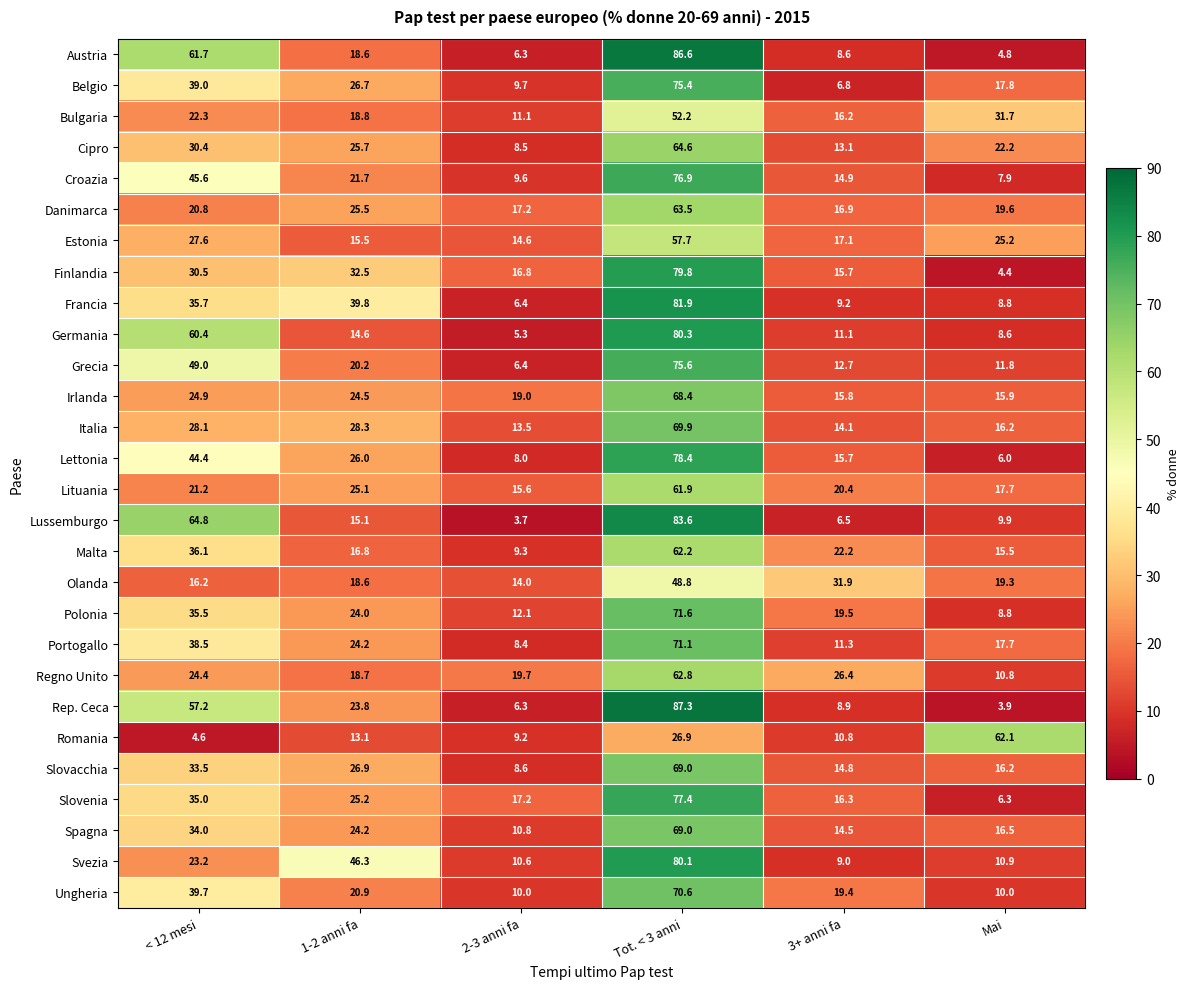

How many distinct data groups are displayed?

28